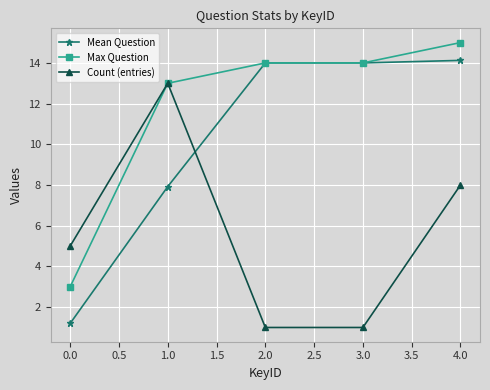

Reading left to right, transcribe all the data shown in this chart.

Mean Question: 1.2	7.9	14.0	14.0	14.1
Max Question: 3.0	13.0	14.0	14.0	15.0
Count (entries): 5.0	13.0	1.0	1.0	8.0